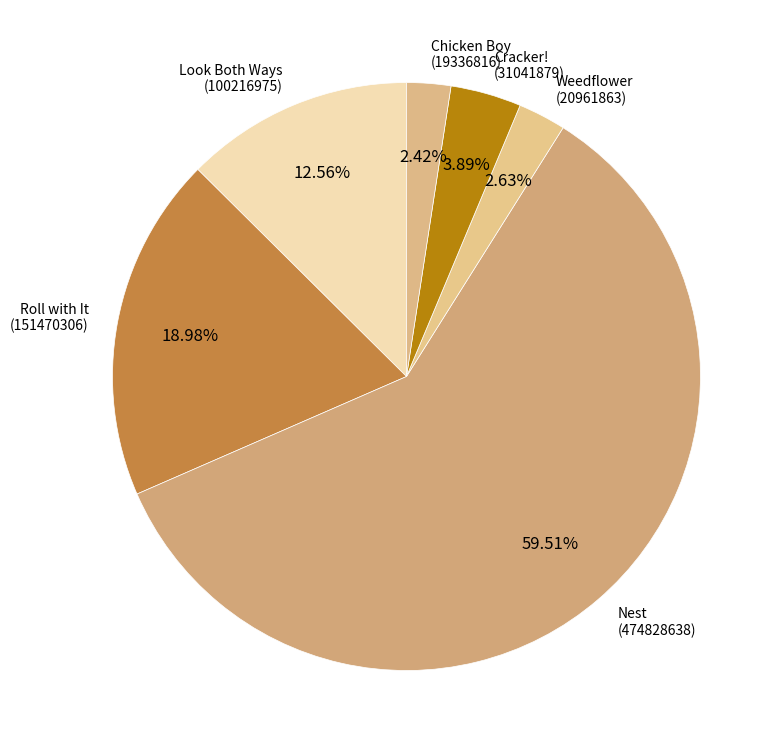

How many slices are in this pie chart?

6